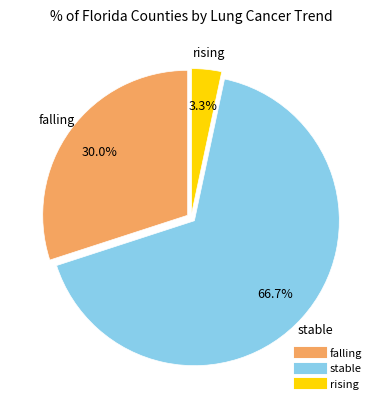

To the nearest percent, what is the difference between the largest and smallest slice percentages?

63%